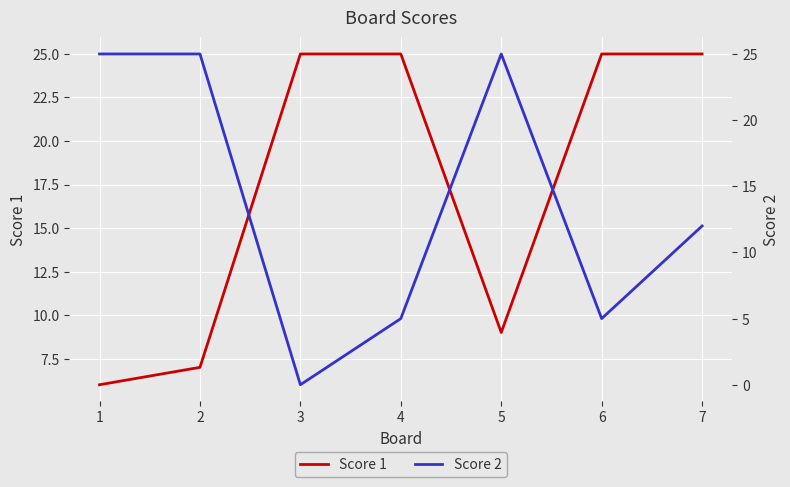

At 2, list the series in order from smallest to largest.

Score 1, Score 2